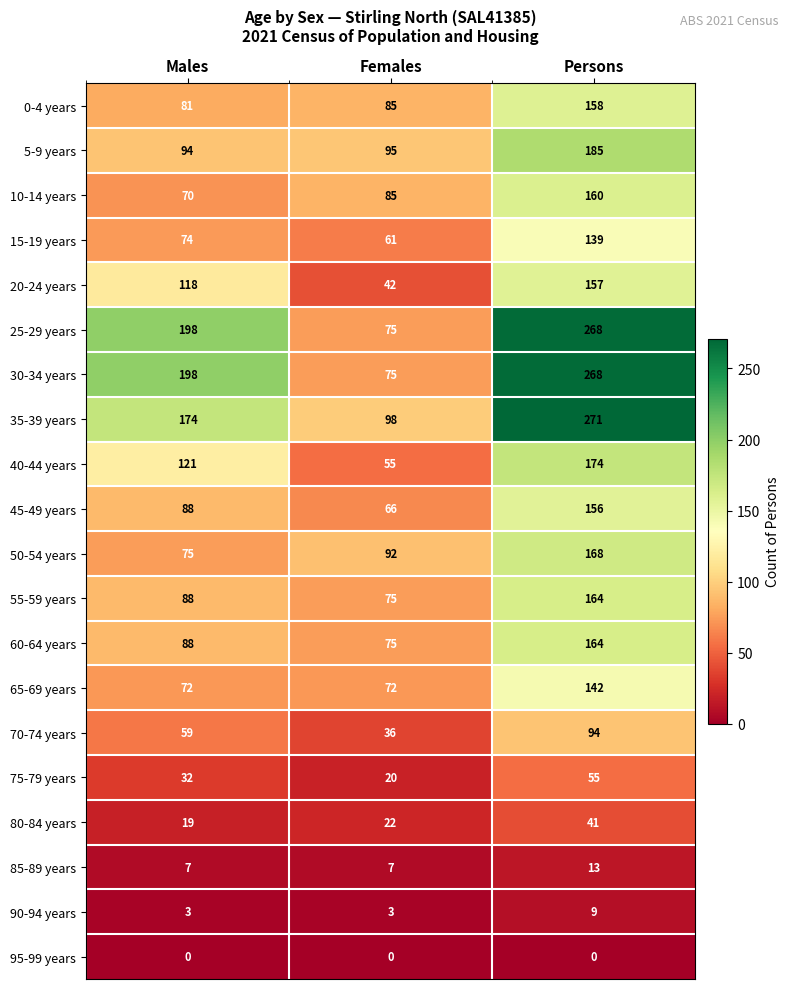

Which category has the highest value across all series?

Persons